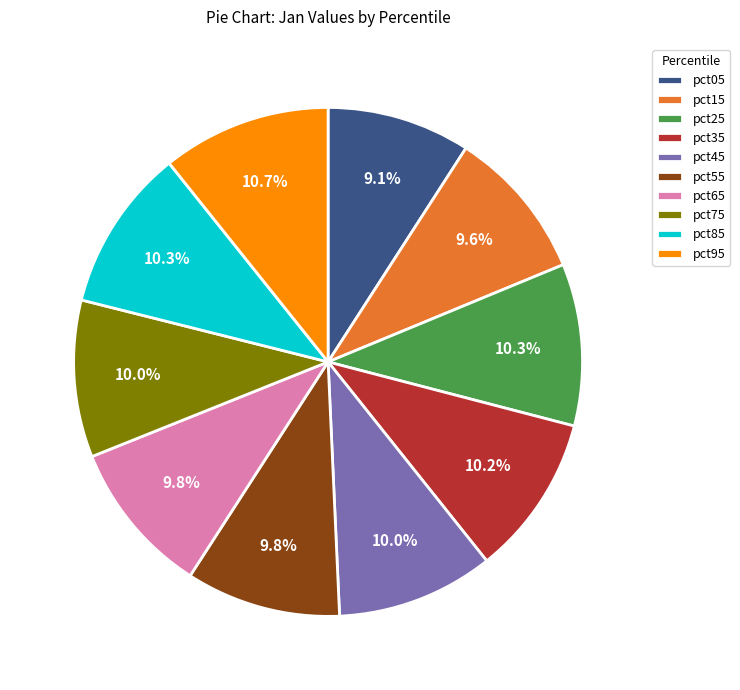

The pct45 slice represents 1% of the pie. True or false?

False